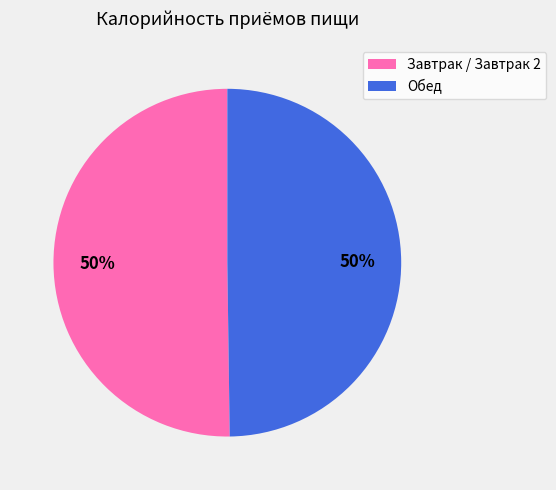

Do Обед and Завтрак / Завтрак 2 together represent more than half of the pie?

Yes